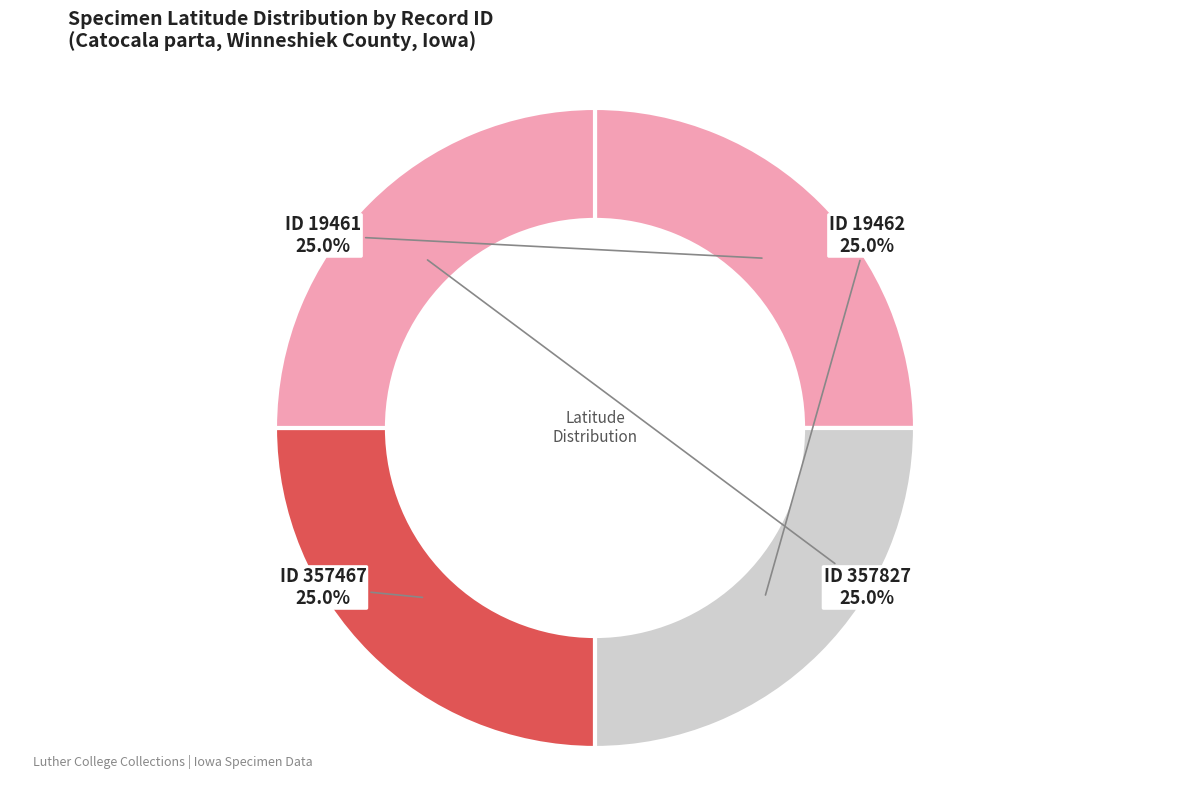

Is there any slice that represents more than half of the pie?

No